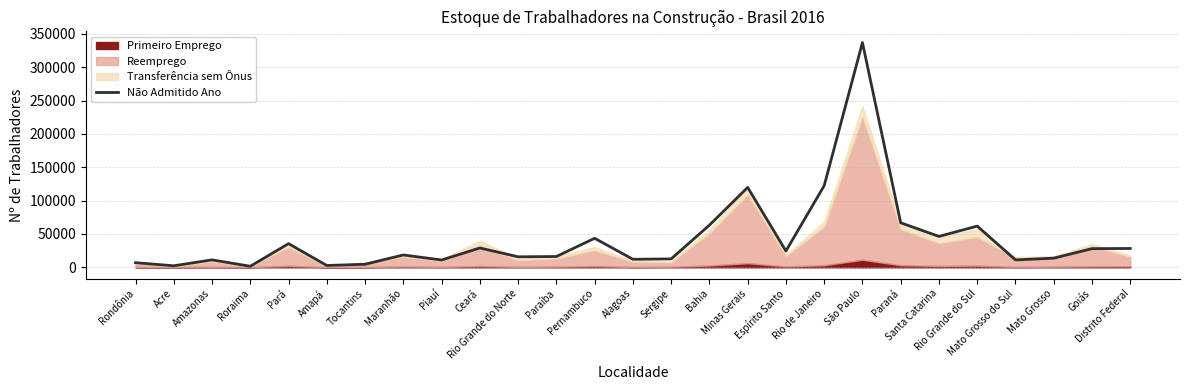

What is the difference between the values at Roraima and Acre?

719